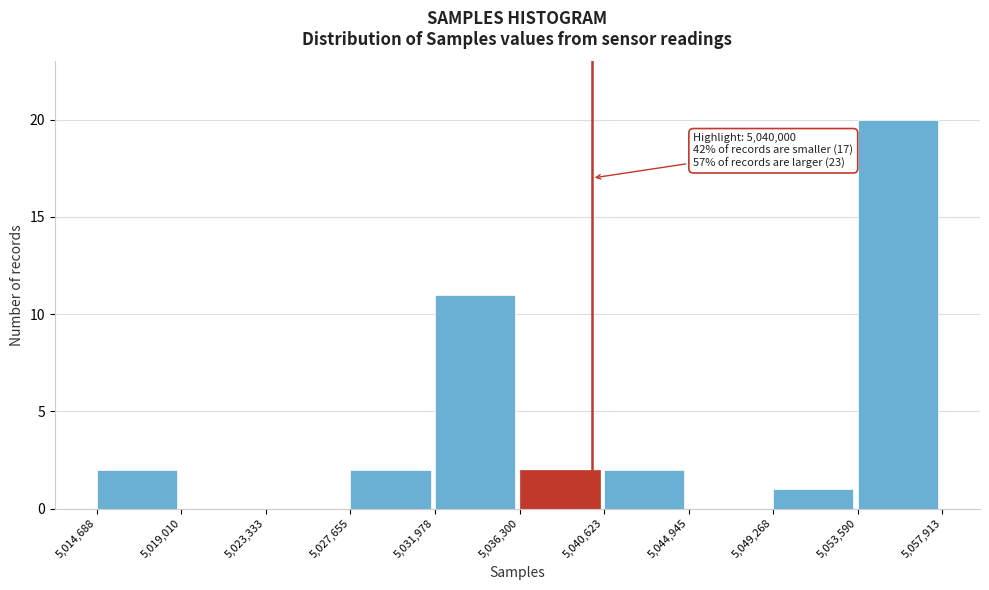

Which range on the x-axis has the tallest bar?

5,053,590 to 5,057,913